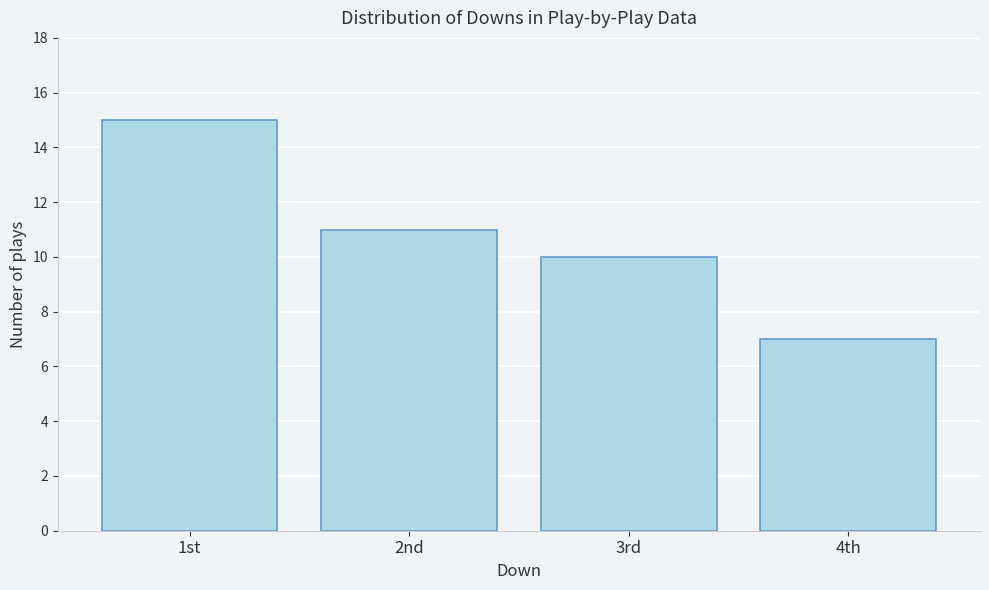

Reading right to left, extract all data points from this chart.

4th=7	3rd=10	2nd=11	1st=15